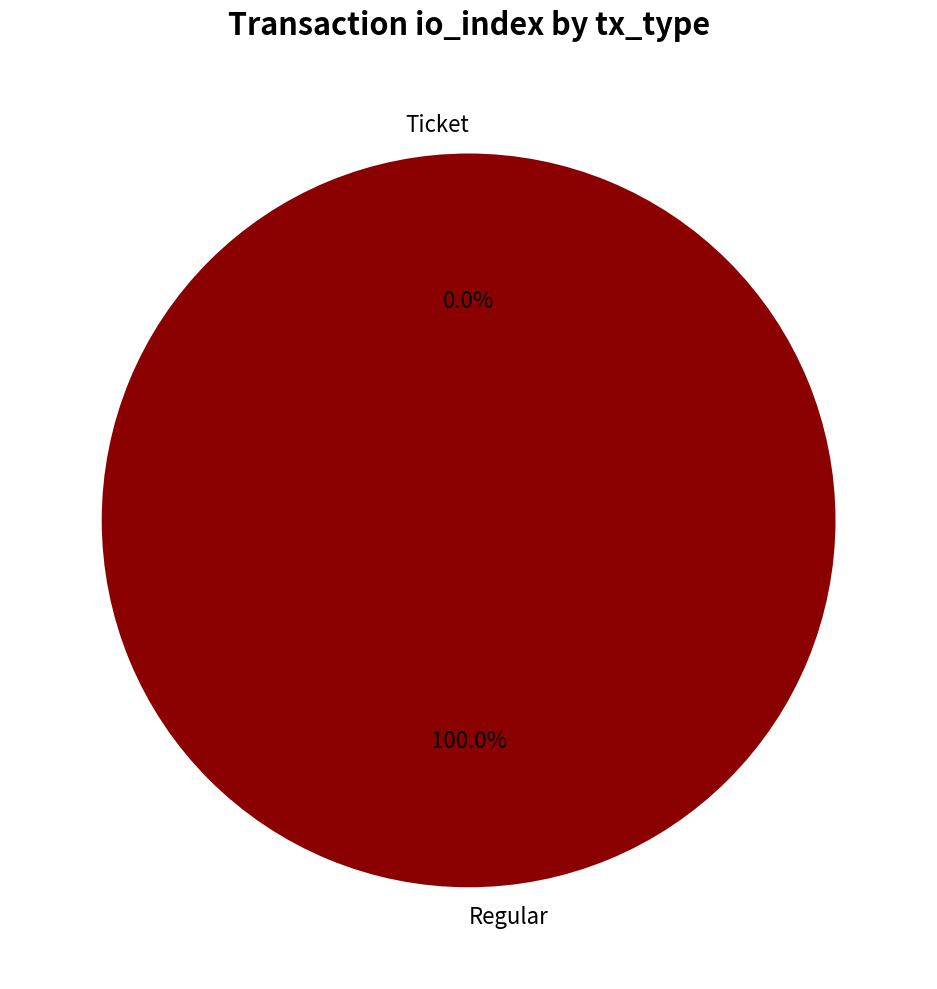

To the nearest percent, what is the average slice percentage?

50%